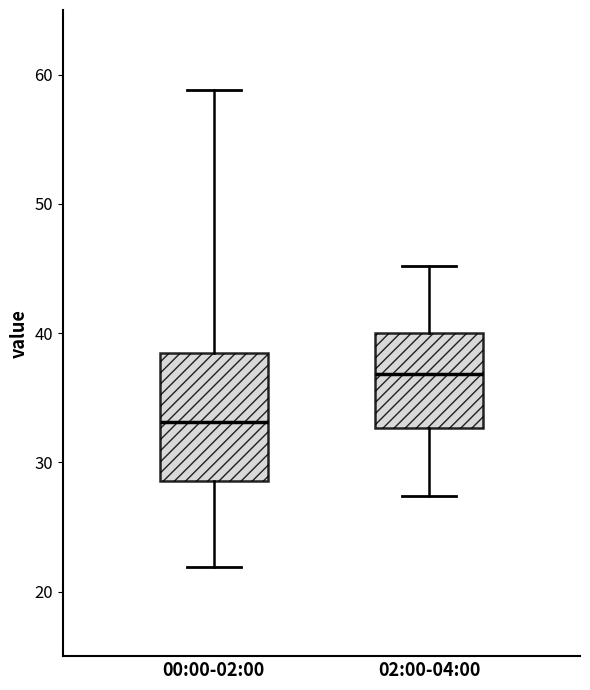

Reading left to right, transcribe this box plot: for each box, give where its median line is, the range the box spans, and where its two whiskers end, as read against the y-axis. The values are not printed on the chart, so give them approximately, as read against the axis.

00:00-02:00: median 33, box 29 to 38, whiskers 22 to 59
02:00-04:00: median 37, box 33 to 40, whiskers 27 to 45